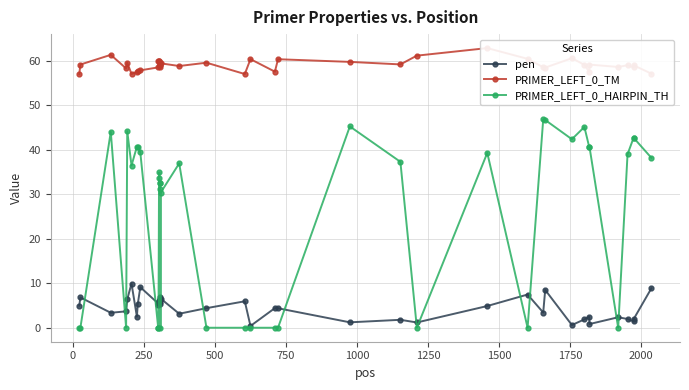

What is the maximum value for pen?

9.9